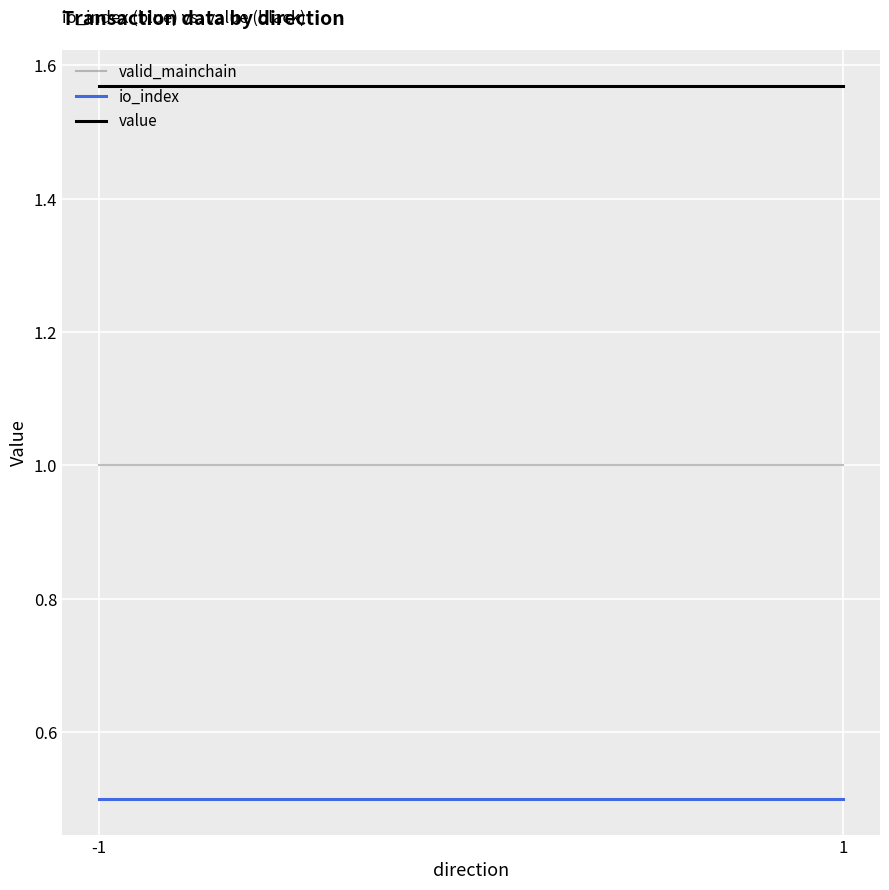

At which category does the chart reach its peak across all series?

-1